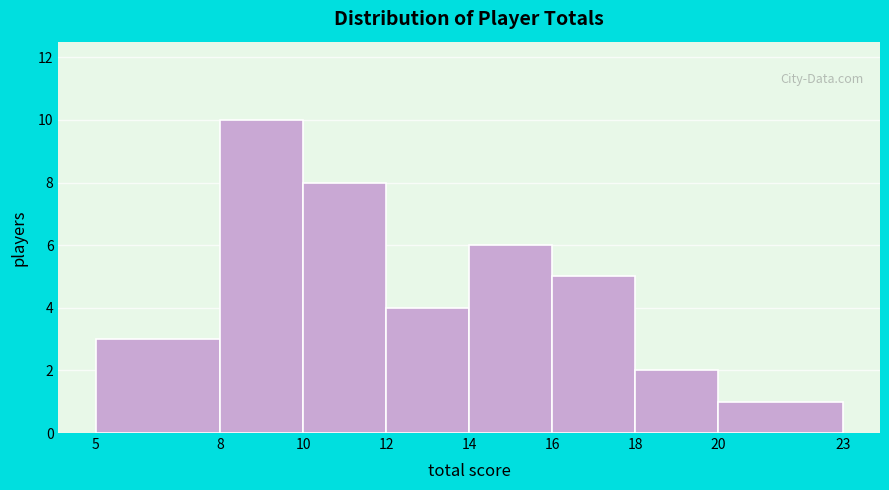

How tall is the bar that spans 16 to 18 on the x-axis? The values are not printed on the chart, so give them approximately, as read against the axis.

5